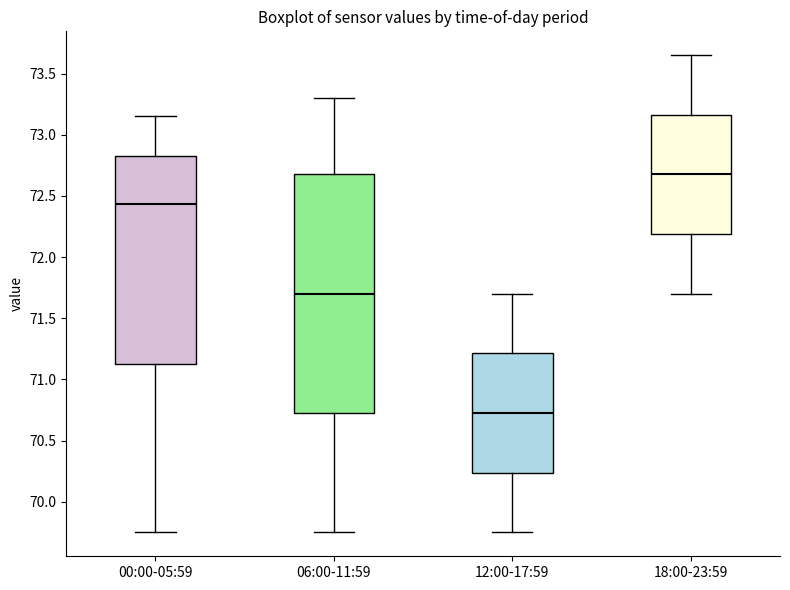

Reading left to right, read every box against the y-axis: the position of its median line, the range the box covers, and the ends of its whiskers. The values are not printed on the chart, so give them approximately, as read against the axis.

00:00-05:59: median 72.45, box 71.15 to 72.85, whiskers 69.75 to 73.15
06:00-11:59: median 71.70, box 70.75 to 72.70, whiskers 69.75 to 73.30
12:00-17:59: median 70.75, box 70.25 to 71.20, whiskers 69.75 to 71.70
18:00-23:59: median 72.70, box 72.20 to 73.15, whiskers 71.70 to 73.65